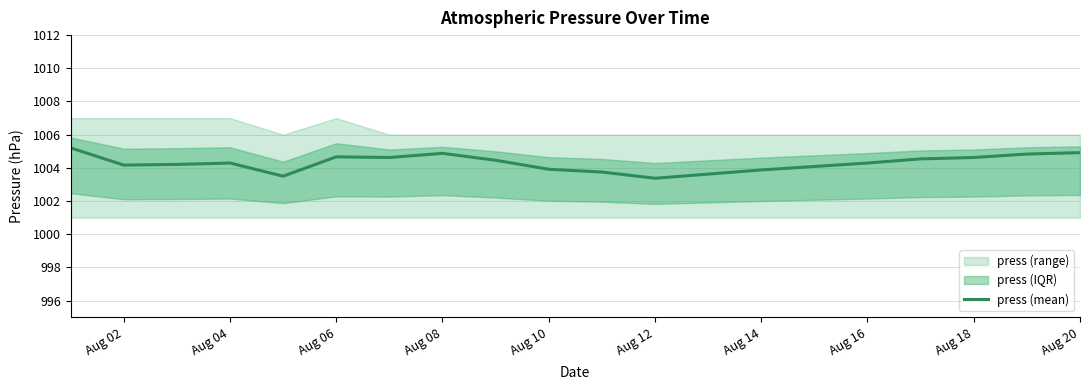

Which has a higher value, Aug 18 or Aug 02?

Aug 18